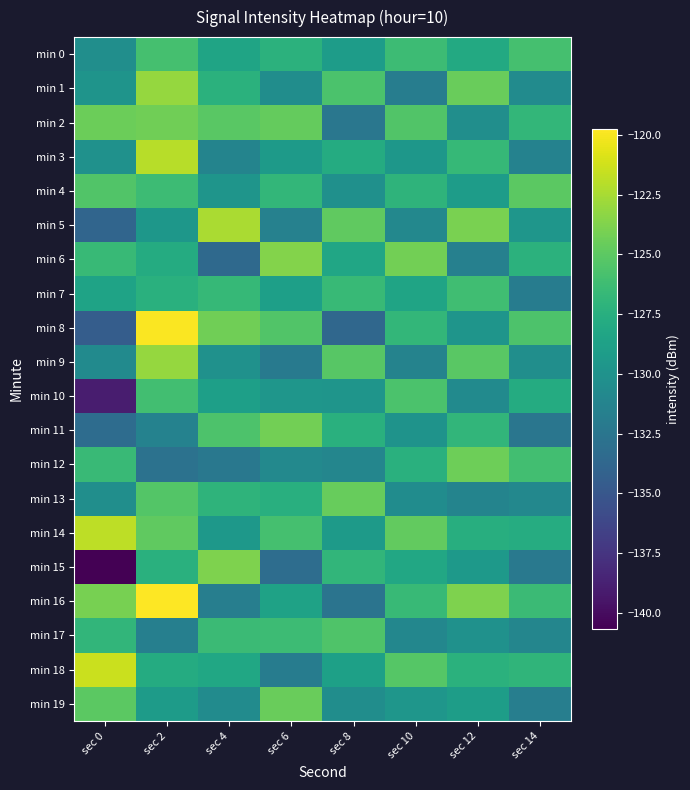

Between sec 6 and sec 14, which series saw the biggest shift?

min 11